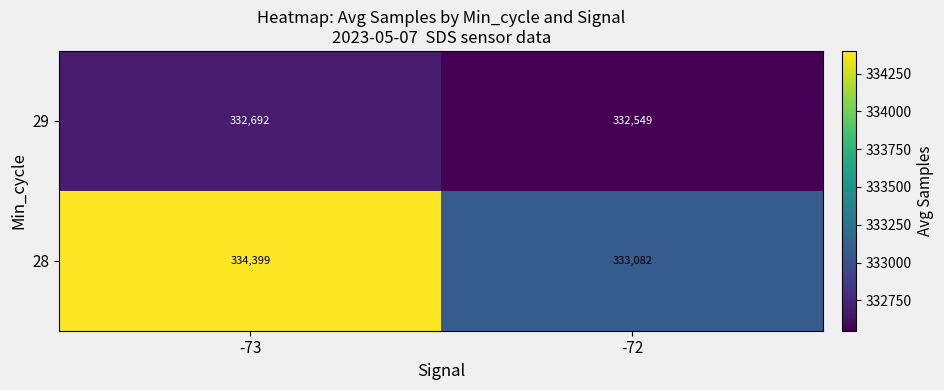

At which label is 29 closest to 332620?

-72